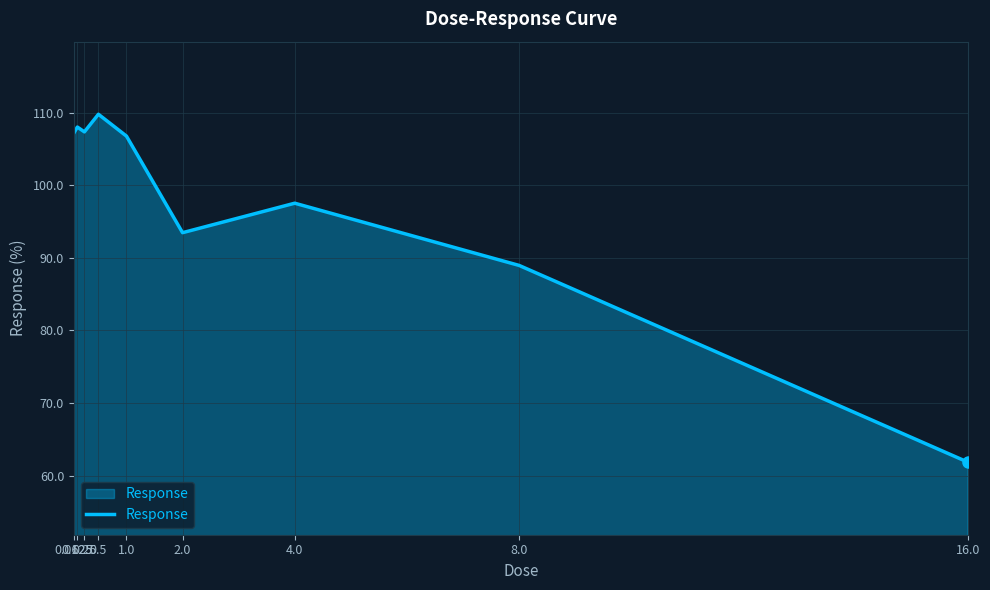

What is the minimum value shown in the chart?

61.9